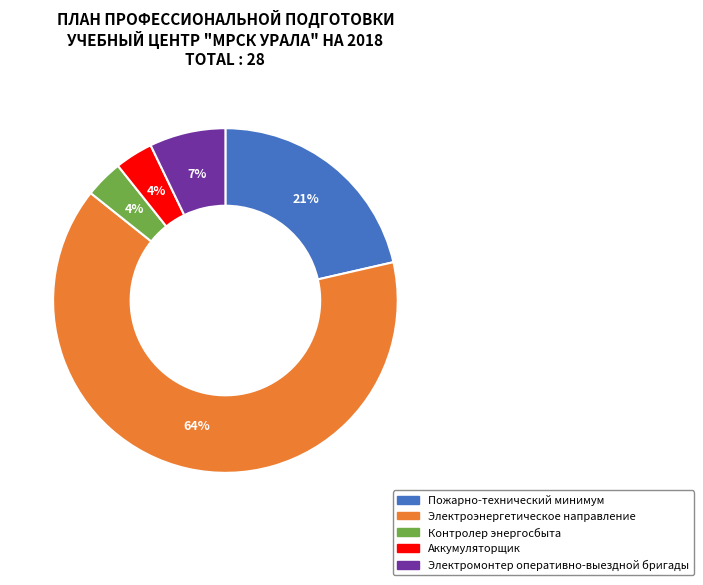

Which category has the biggest portion of the pie?

Электроэнергетическое направление